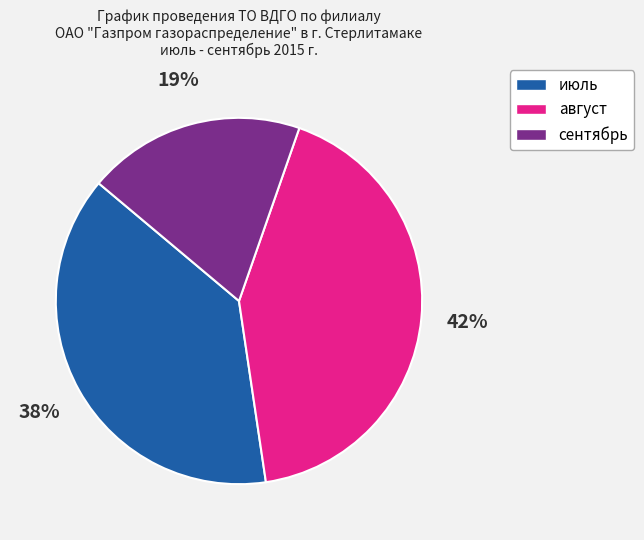

Is there any slice that represents more than half of the pie?

No